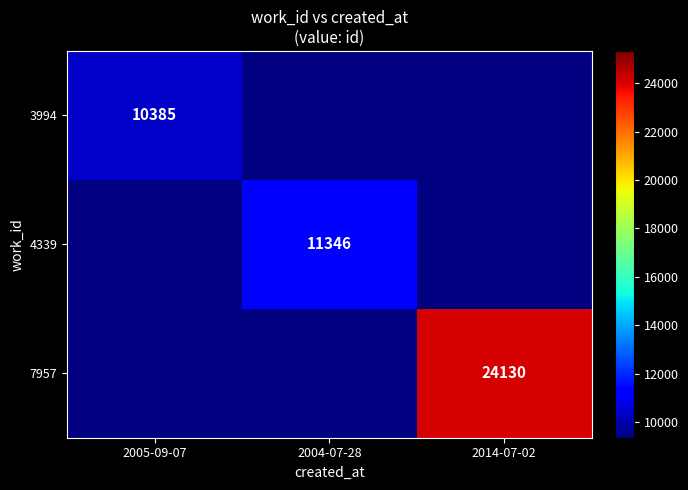

Which has a higher value, 2004-07-28 or 2014-07-02?

2014-07-02